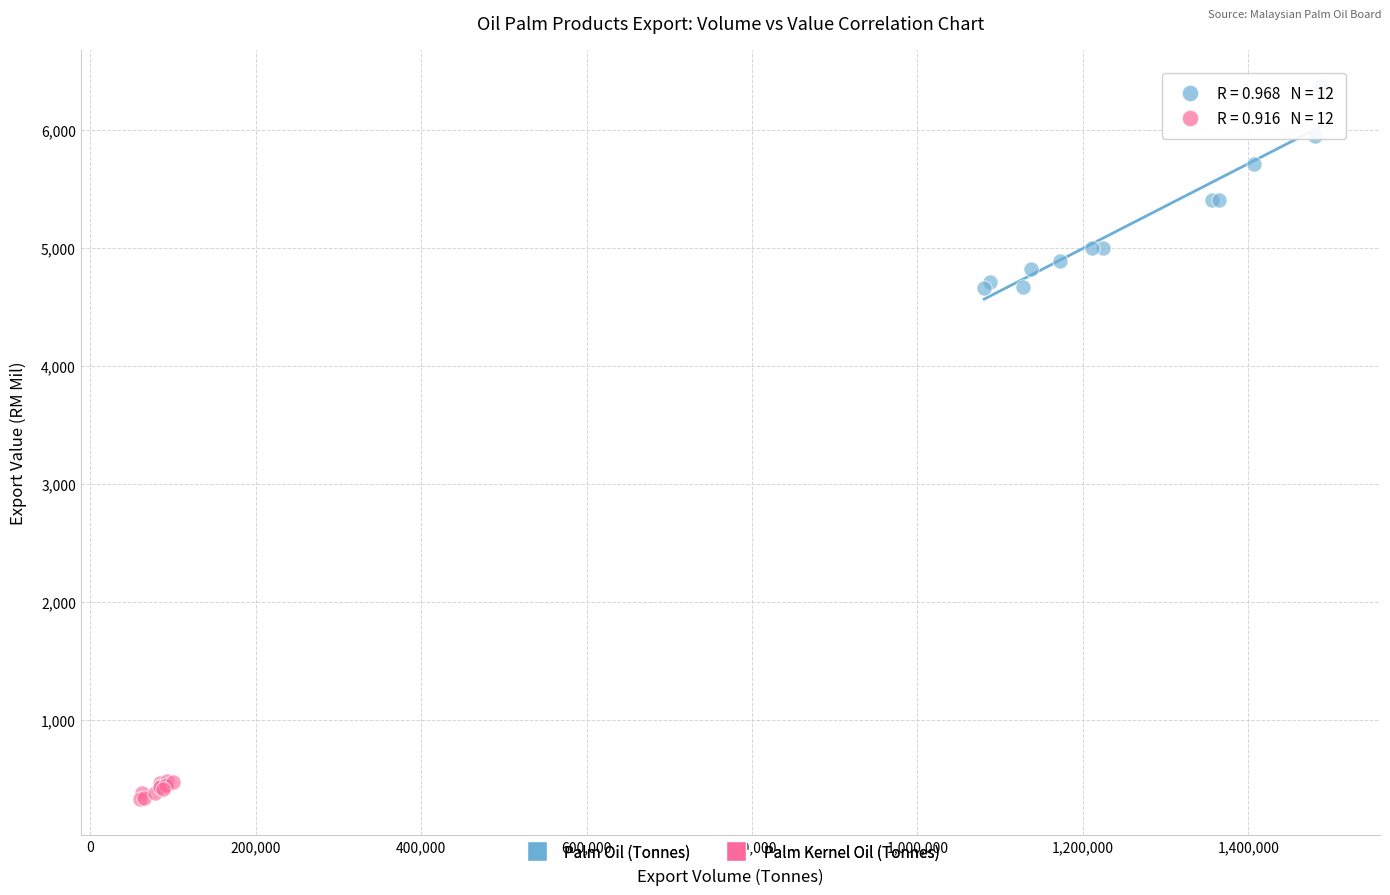

Which series reaches the maximum Y coordinate?

Palm Oil (Tonnes)